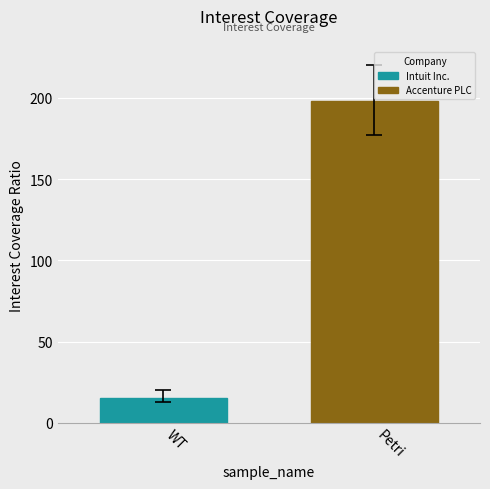

List the series in order of their overall mean, highest first.

Accenture PLC, Intuit Inc.